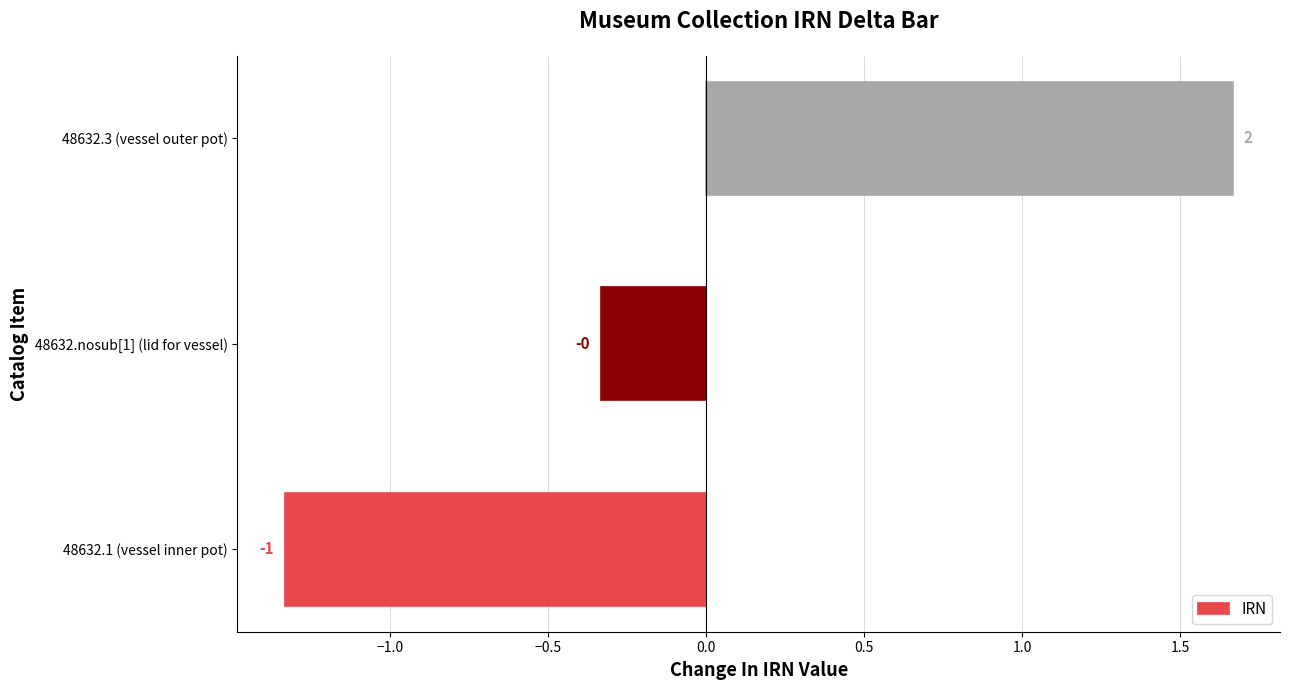

How many bars are there in total?

3